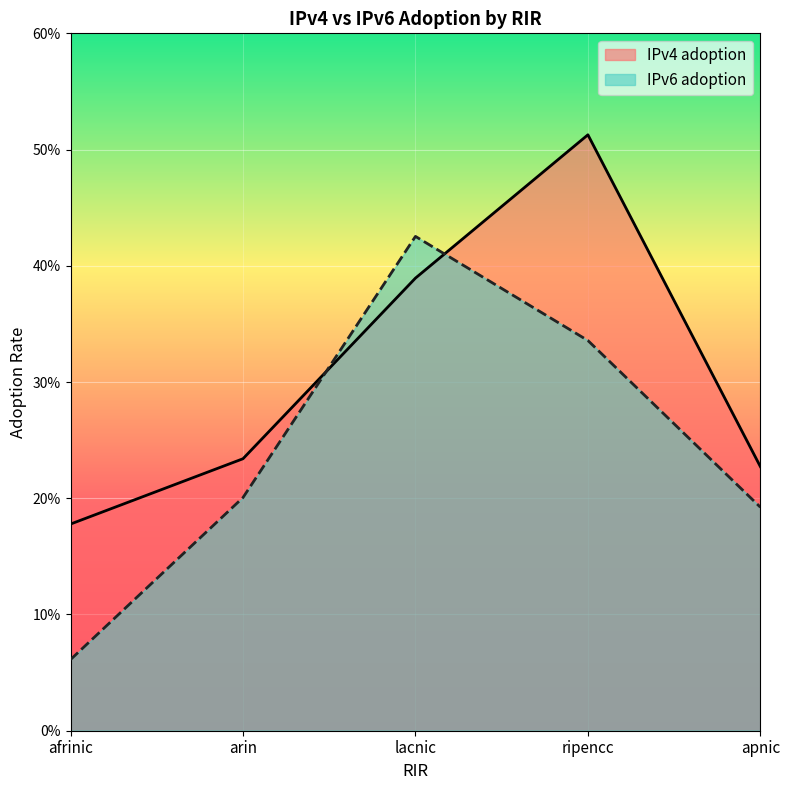

Between arin and lacnic, which is larger?

lacnic